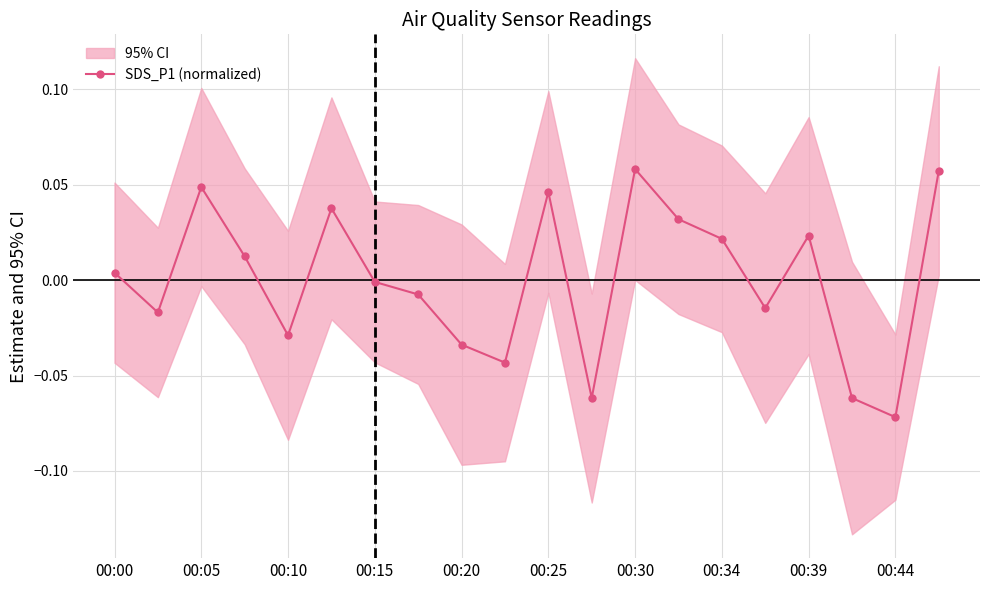

What is the smallest value displayed?

-0.1